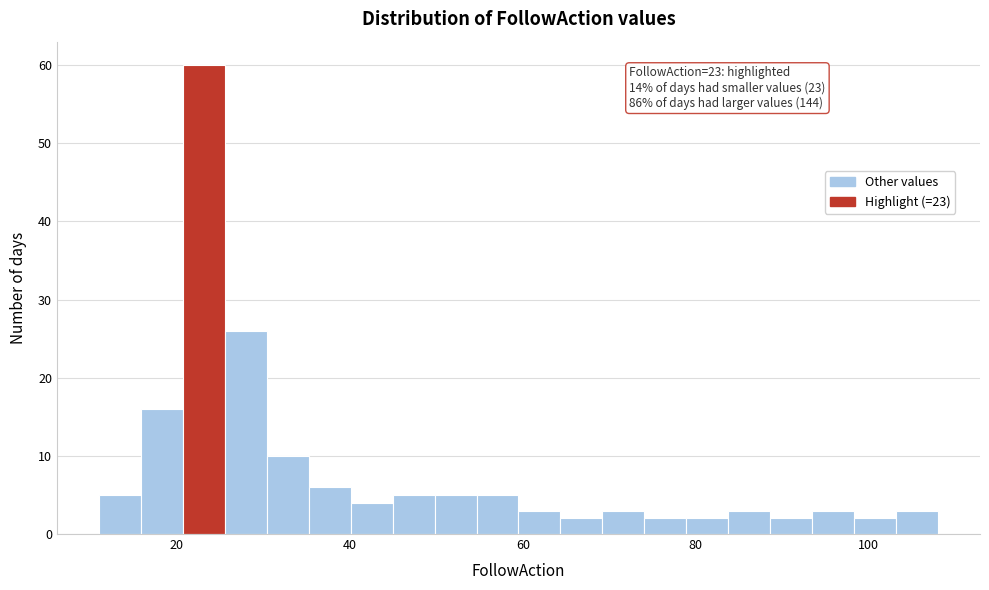

Around what value on the x-axis is the tallest bar? Give the approximate position of its centre, as read against the axis.

24